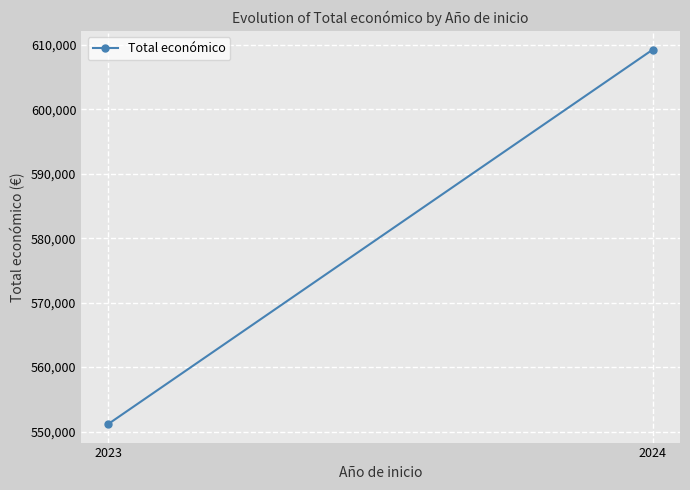

What is the average value?

580222